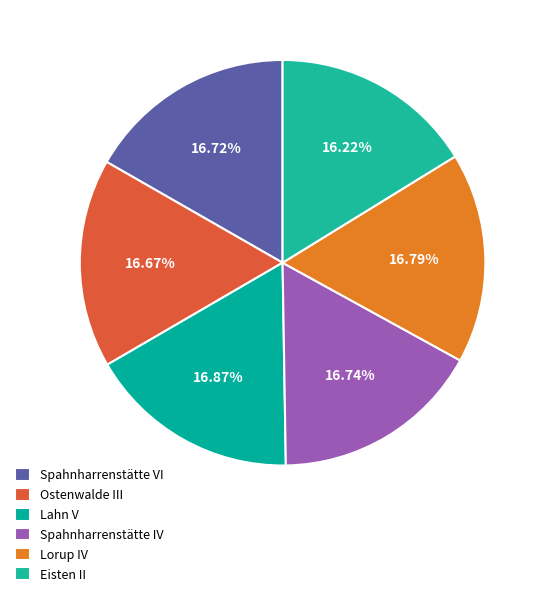

Count the number of slices in the pie.

6